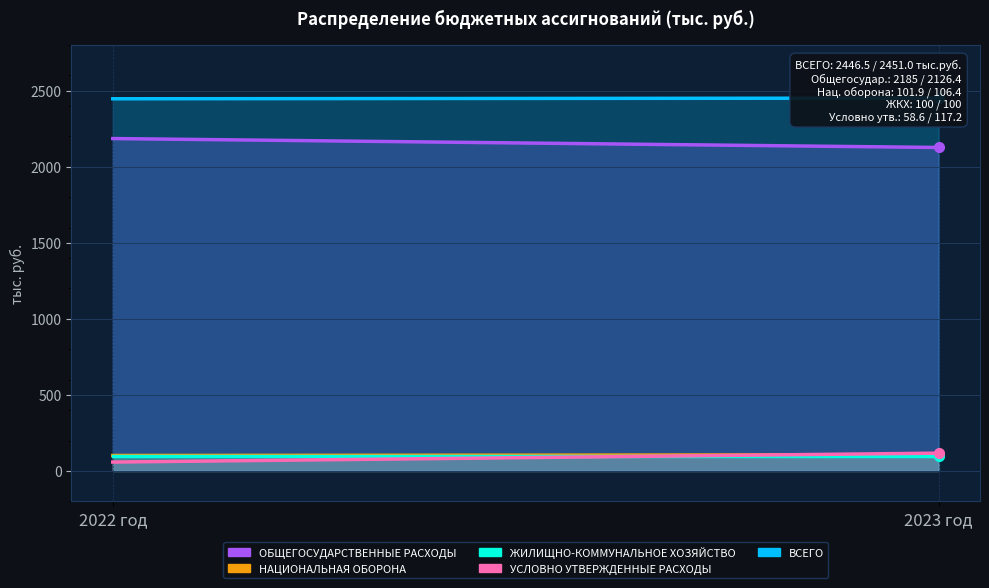

How many values in the ОБЩЕГОСУДАРСТВЕННЫЕ РАСХОДЫ series are below 2185?

1